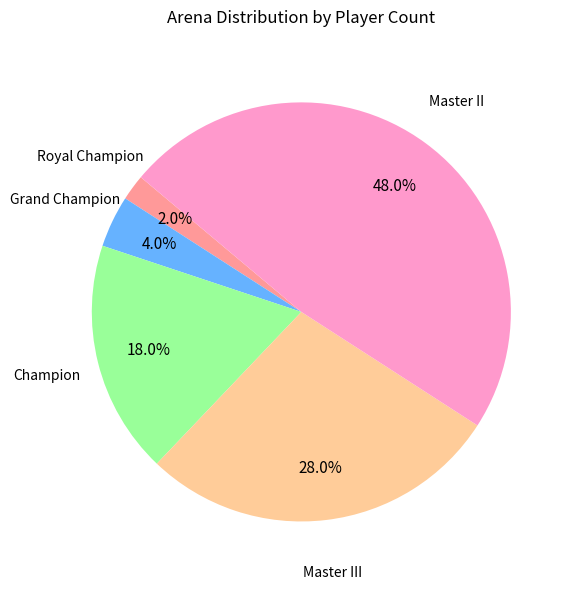

What is the ratio of the value at Champion to the value at Master III?

0.6